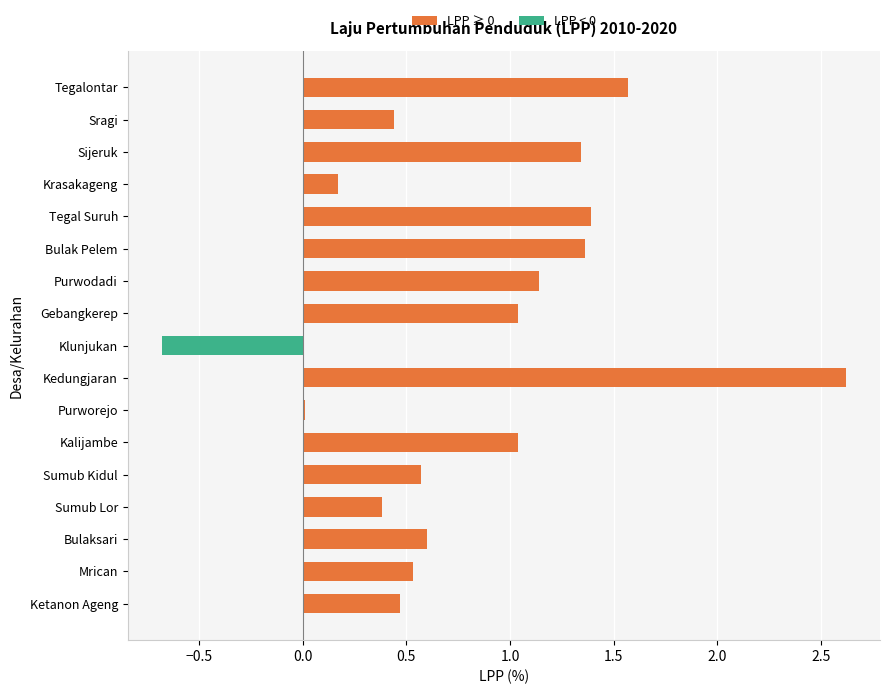

Which has a higher value, Sragi or Kalijambe?

Kalijambe